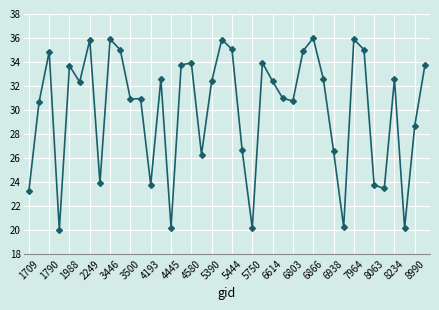

What is the difference between the second highest and second lowest values?

15.7